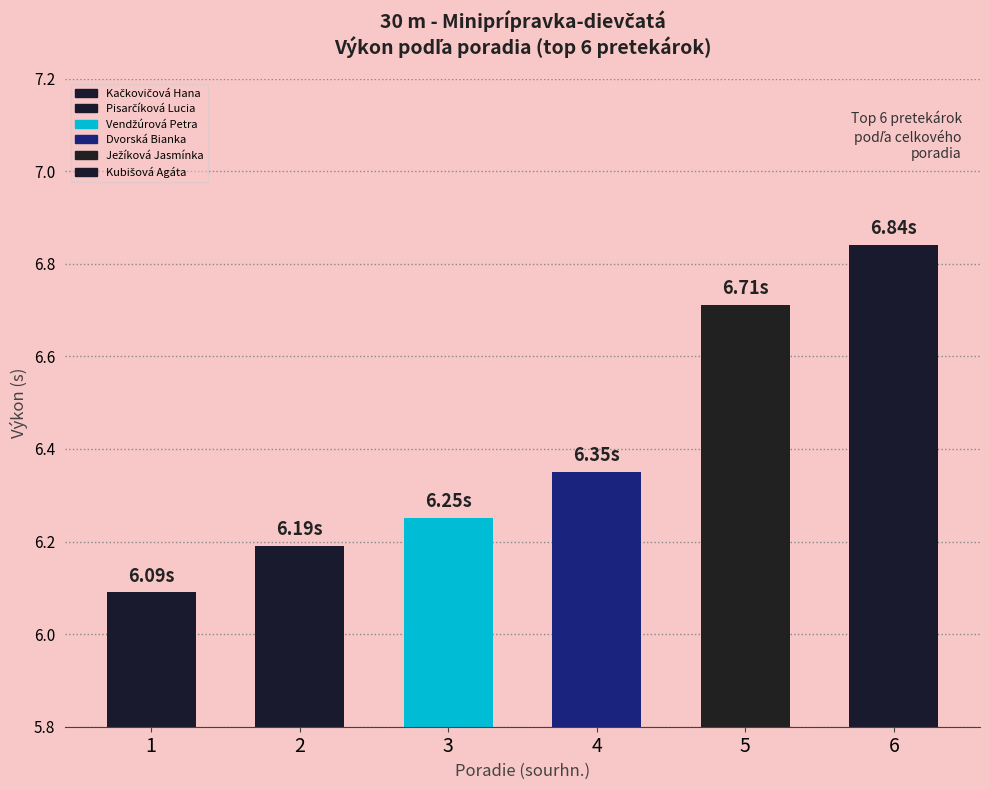

What is the sum of the values at 4 and 5?

13.1